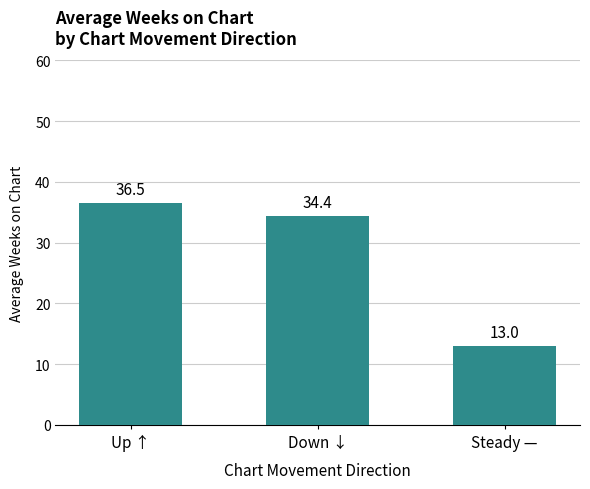

What is the value of the 1st bar from the left?

36.5